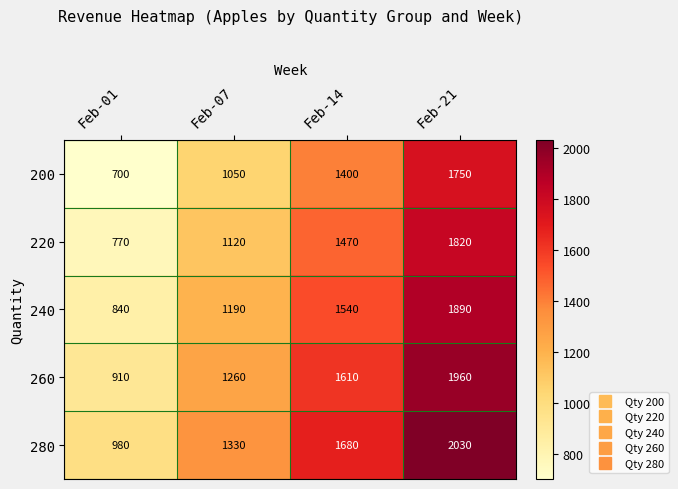

How many distinct data groups are displayed?

5